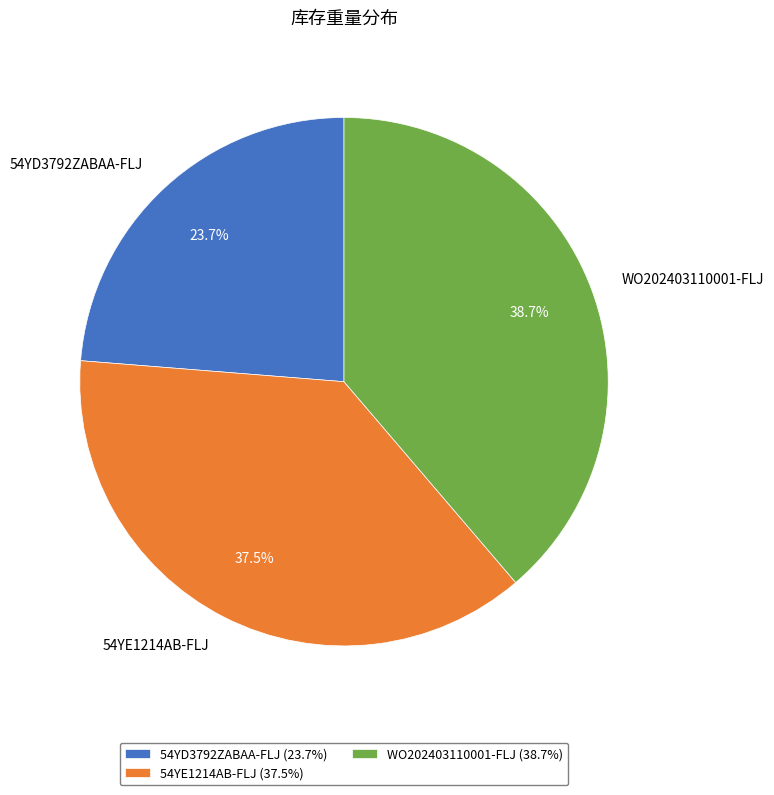

Is there any slice that represents more than half of the pie?

No